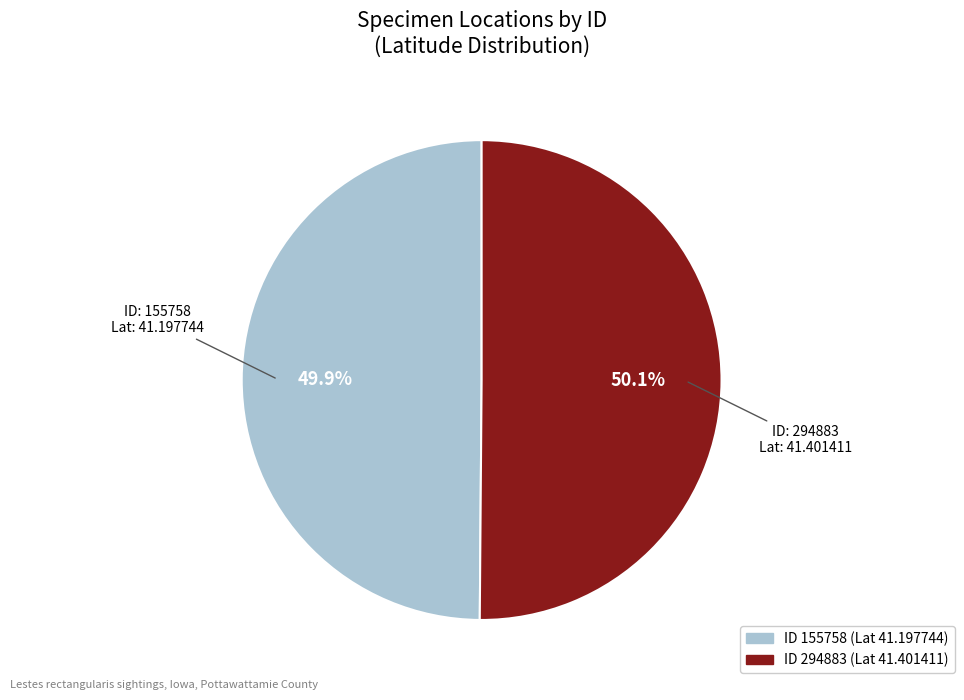

Is there a majority slice in this chart?

Yes